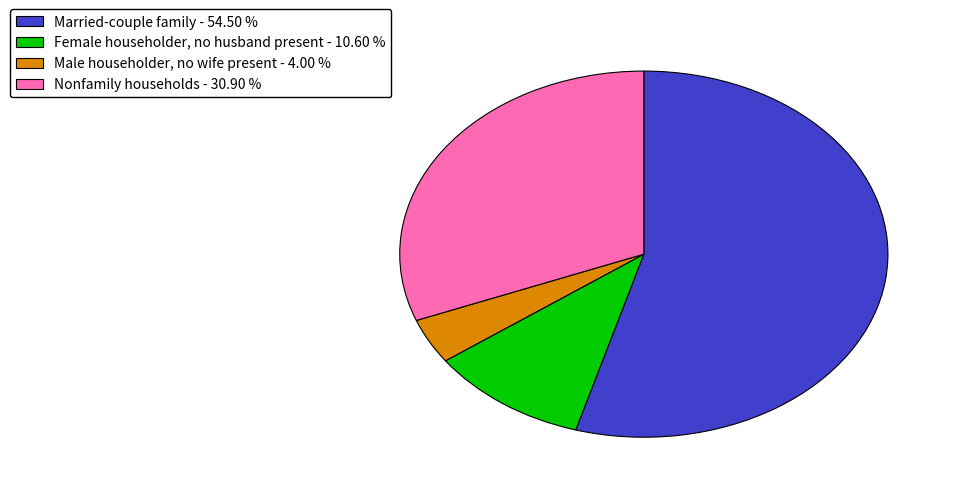

Which has a higher value, Male householder, no wife present or Married-couple family?

Married-couple family